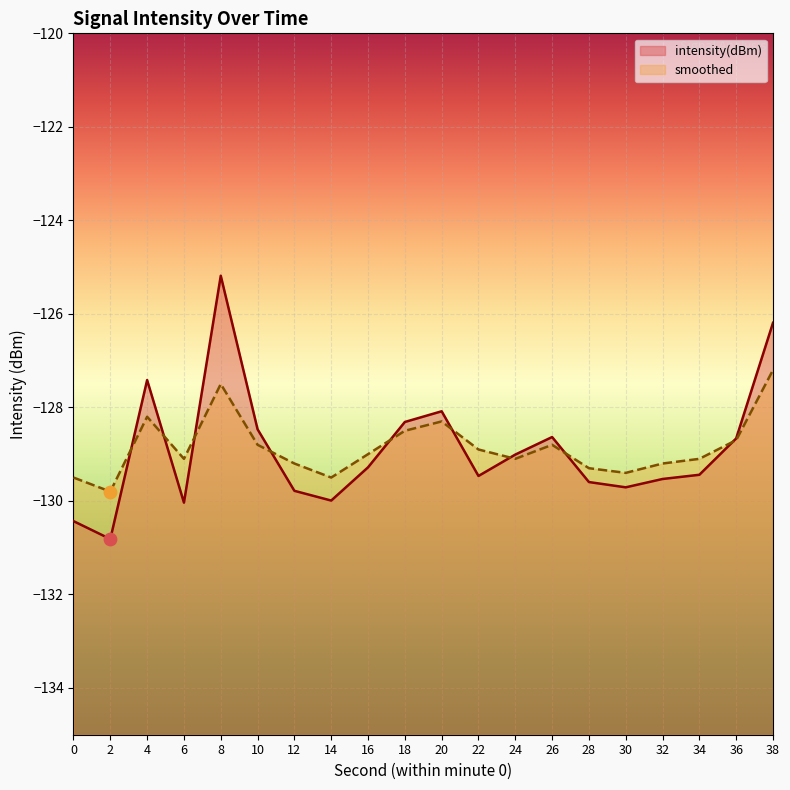

Which series has the largest Y range (max minus min)?

intensity(dBm)